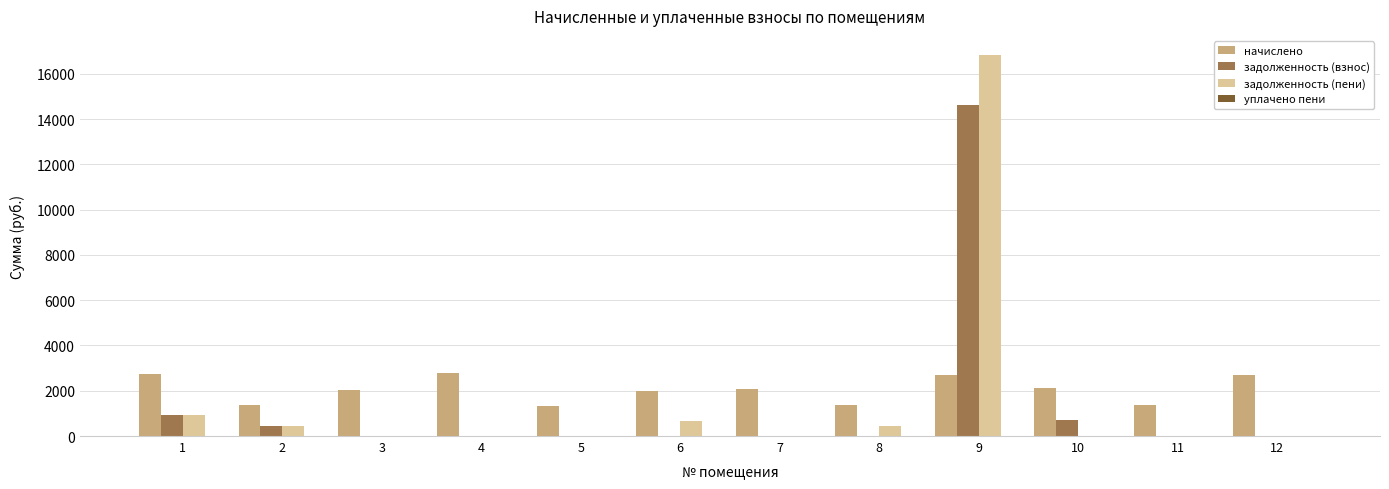

What is the average value of the начислено series?

2048.1